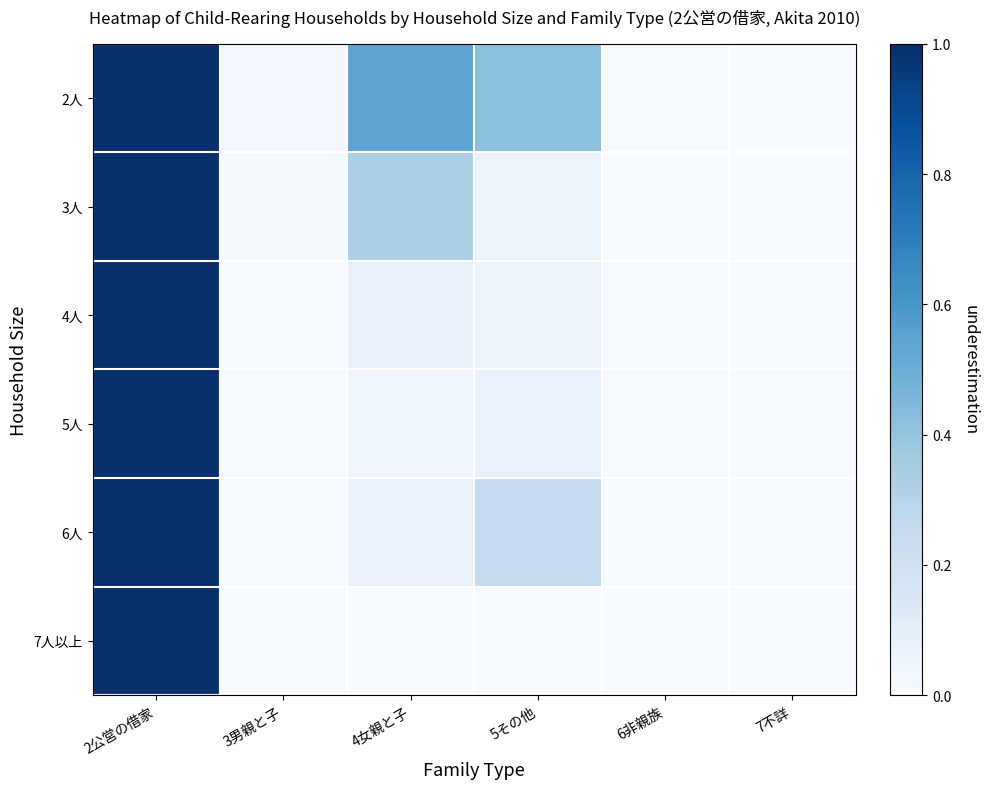

Which series has the largest range (max minus min)?

2人